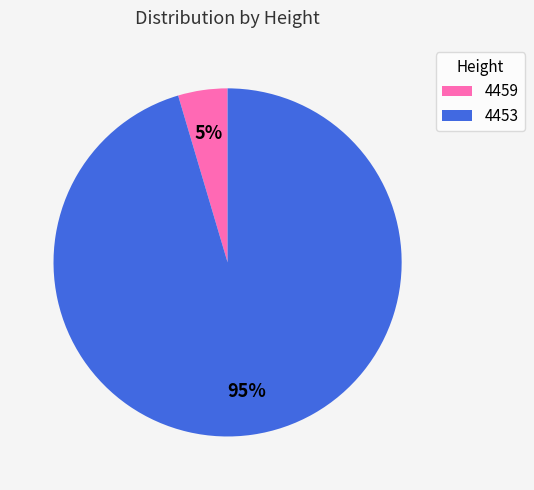

Combined, do 4459 and 4453 account for over 50%?

Yes